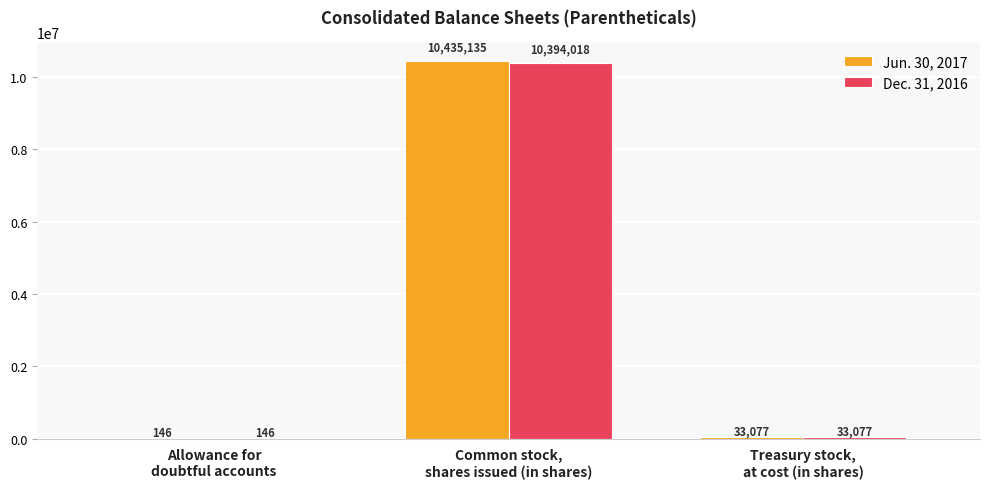

What is the highest value of the Dec. 31, 2016 series?

10394018